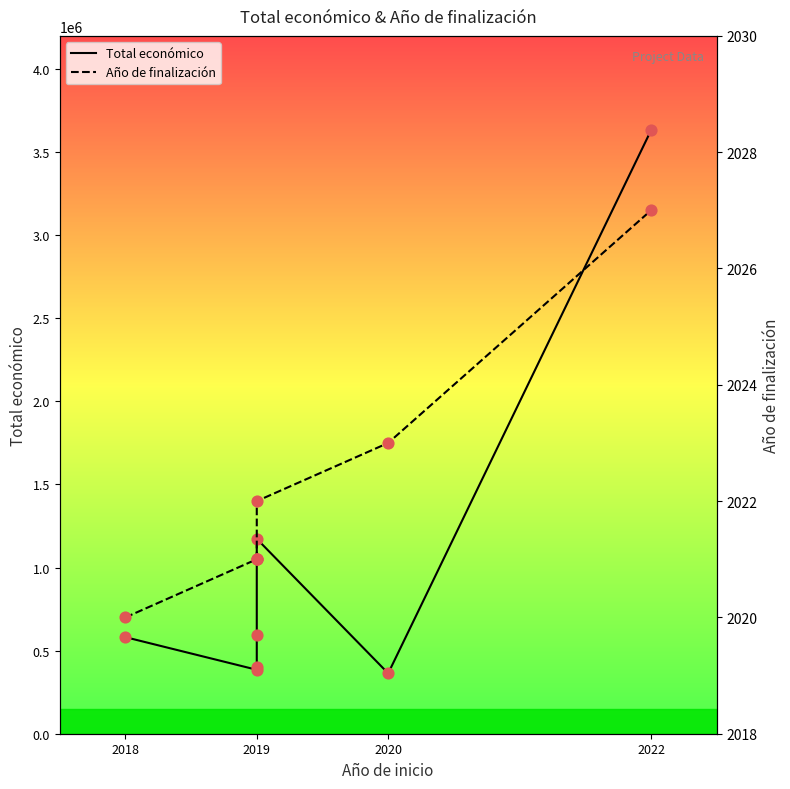

At how many categories does at least one series exceed 1945189?

1